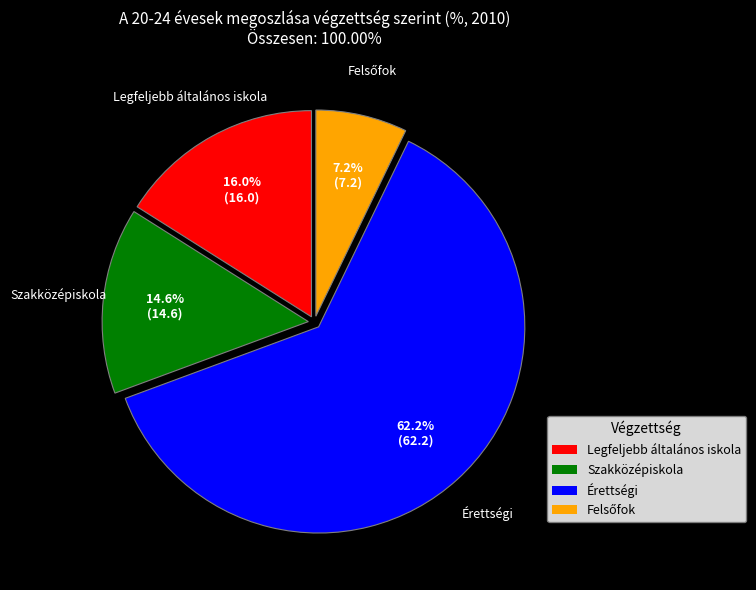

To the nearest percent, what is the combined percentage of Szakközépiskola and Érettségi?

77%